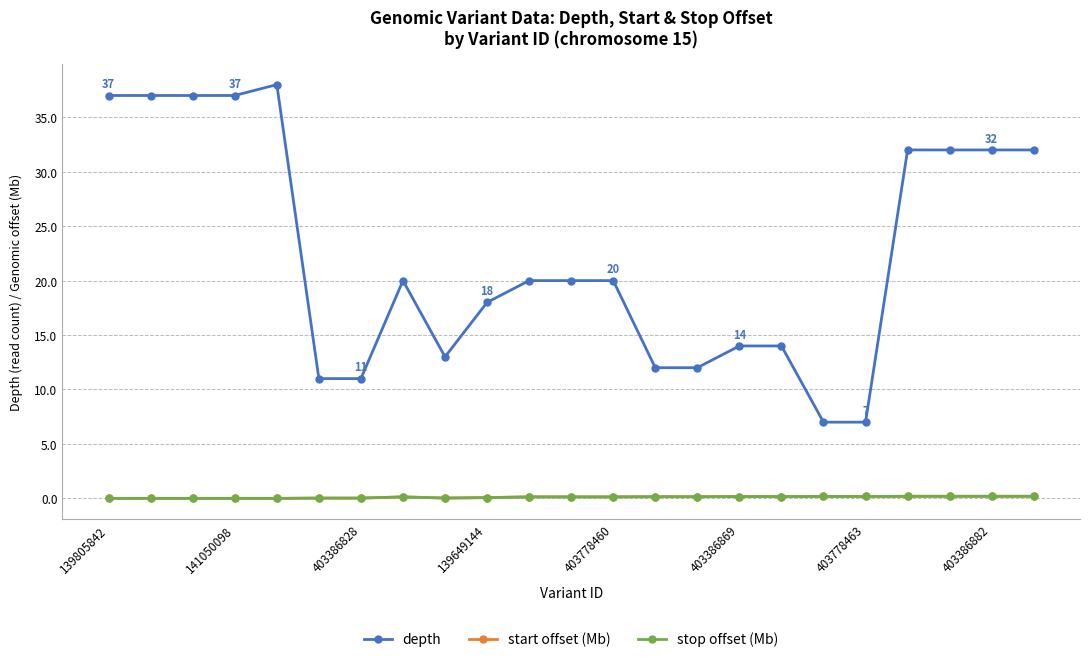

True or false: depth and stop offset (Mb) cross at least once.

False